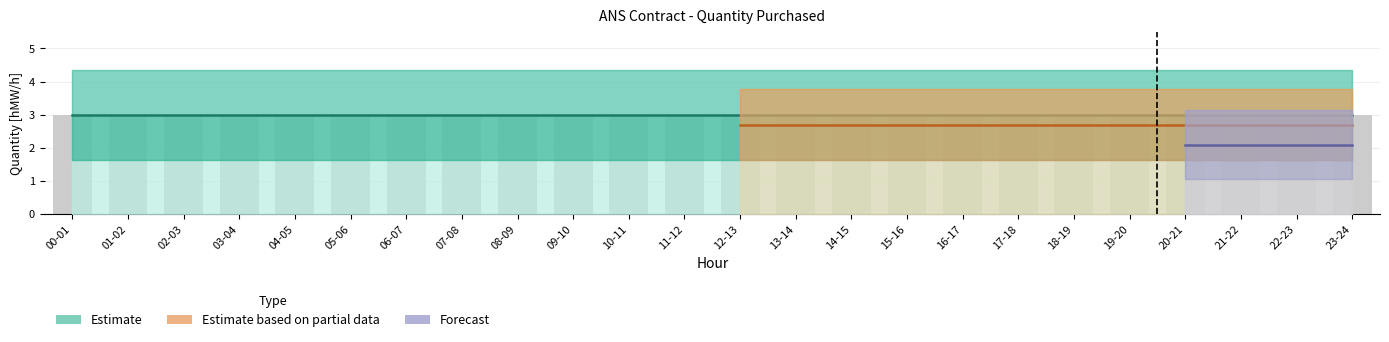

Between 19-20 and 07-08, which is larger?

19-20